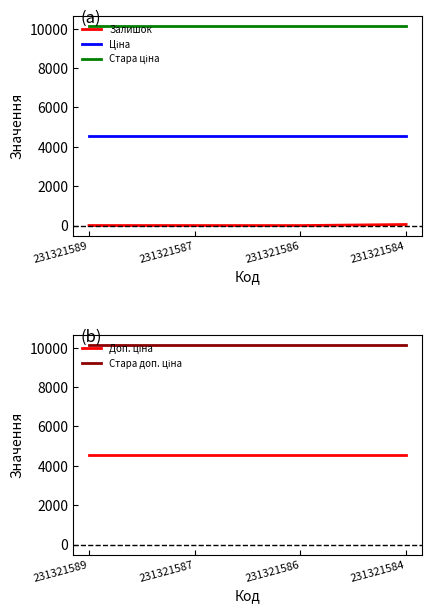

At how many categories does at least one series exceed 3988?

4